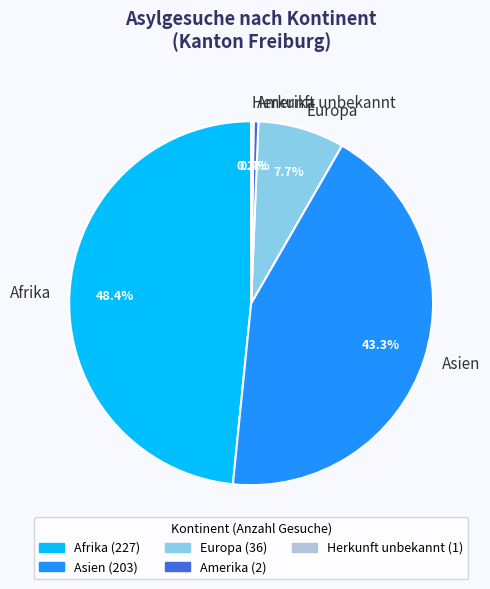

What percentage is the Asien slice, to the nearest percent?

43%